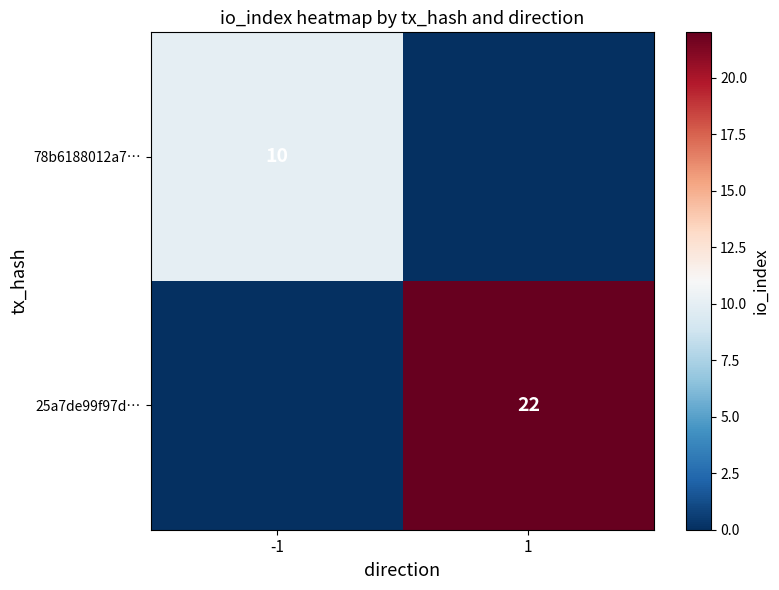

Is it true that 25a7de99f97d… equals 22 at 1?

True